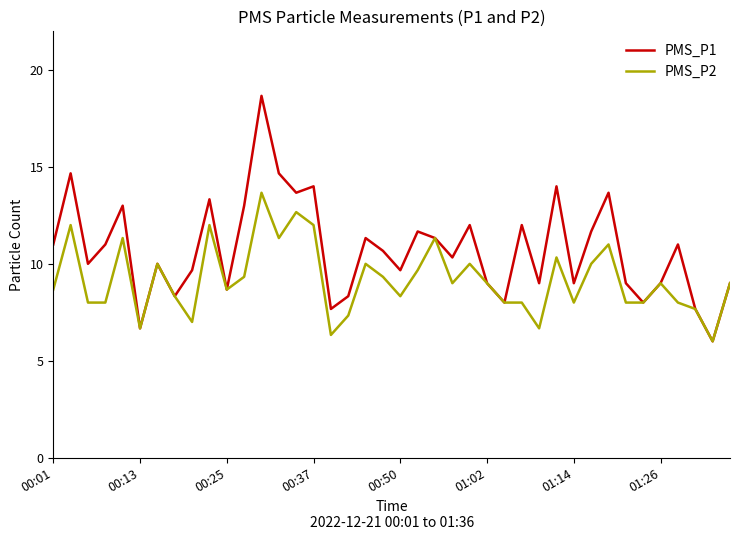

List the series in order of their peak value, highest first.

PMS_P1, PMS_P2